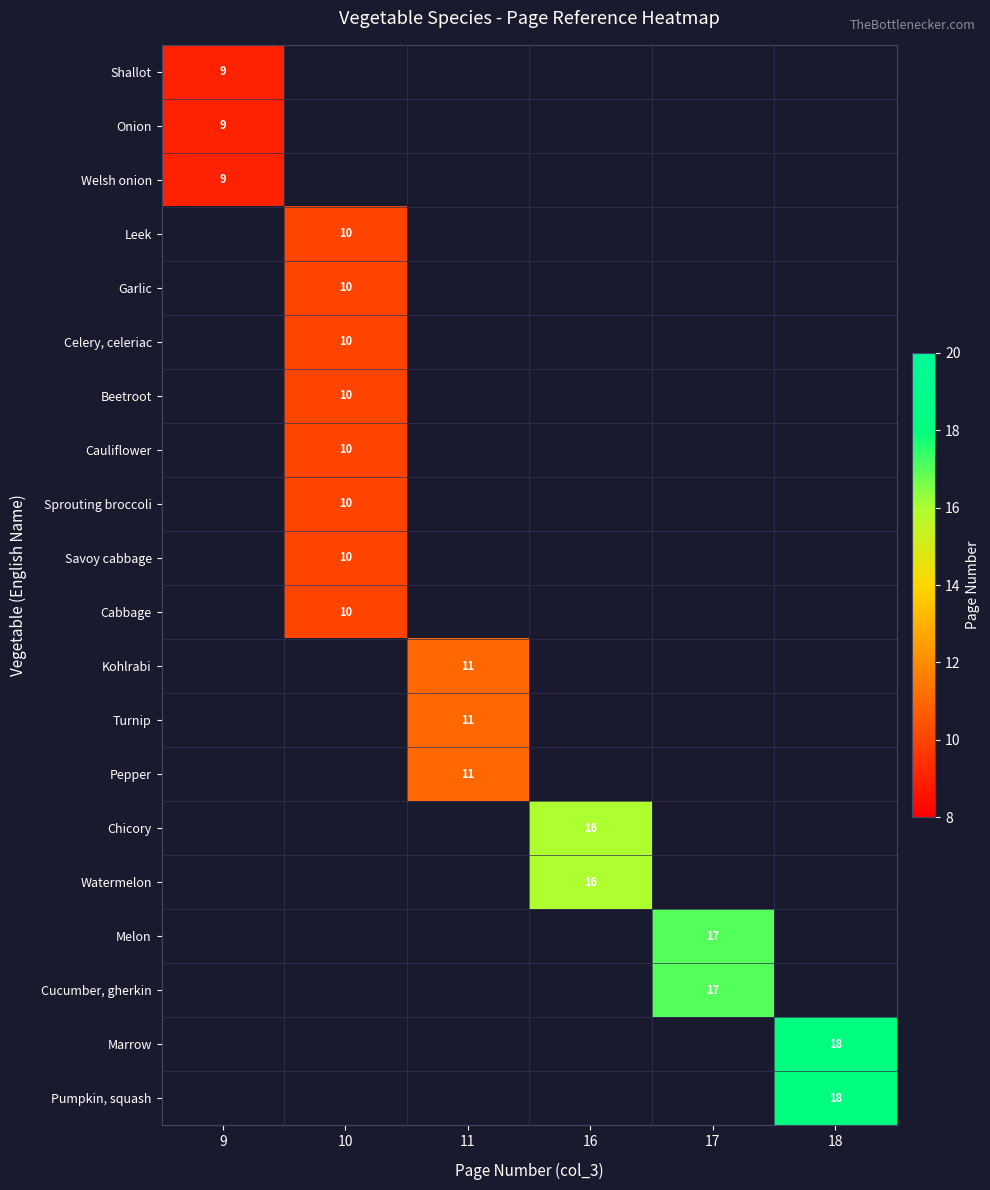

Count the number of data series in this chart.

20